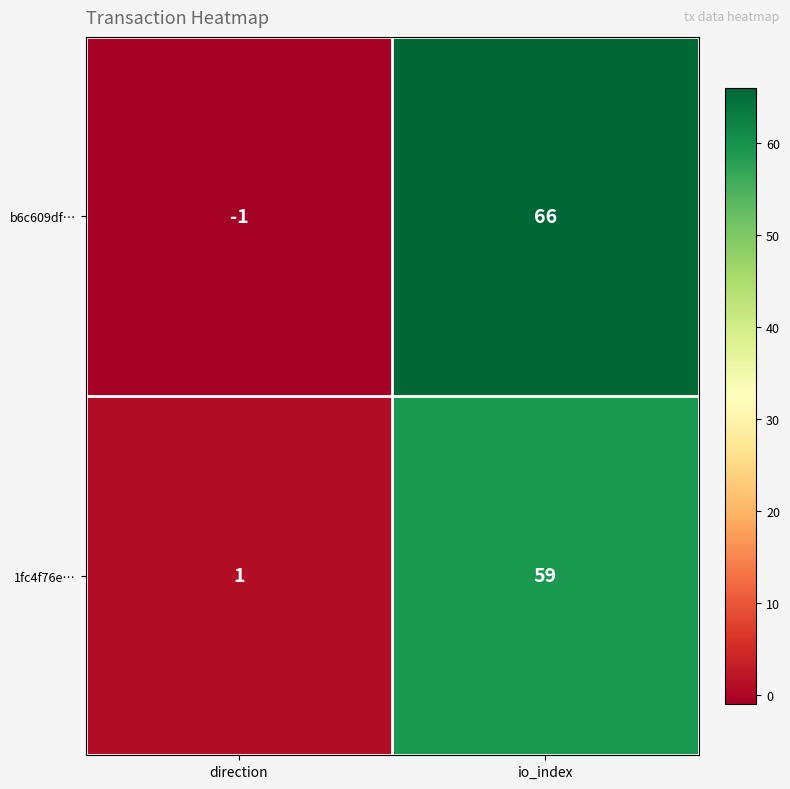

What is the difference between the highest and lowest values at io_index?

7